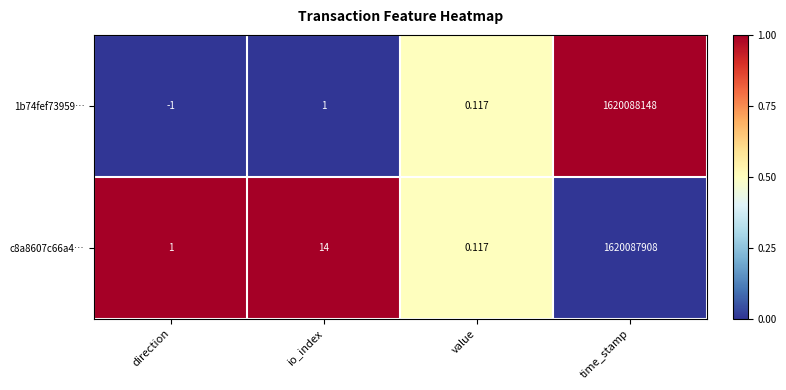

Which category has the highest value across all series?

time_stamp